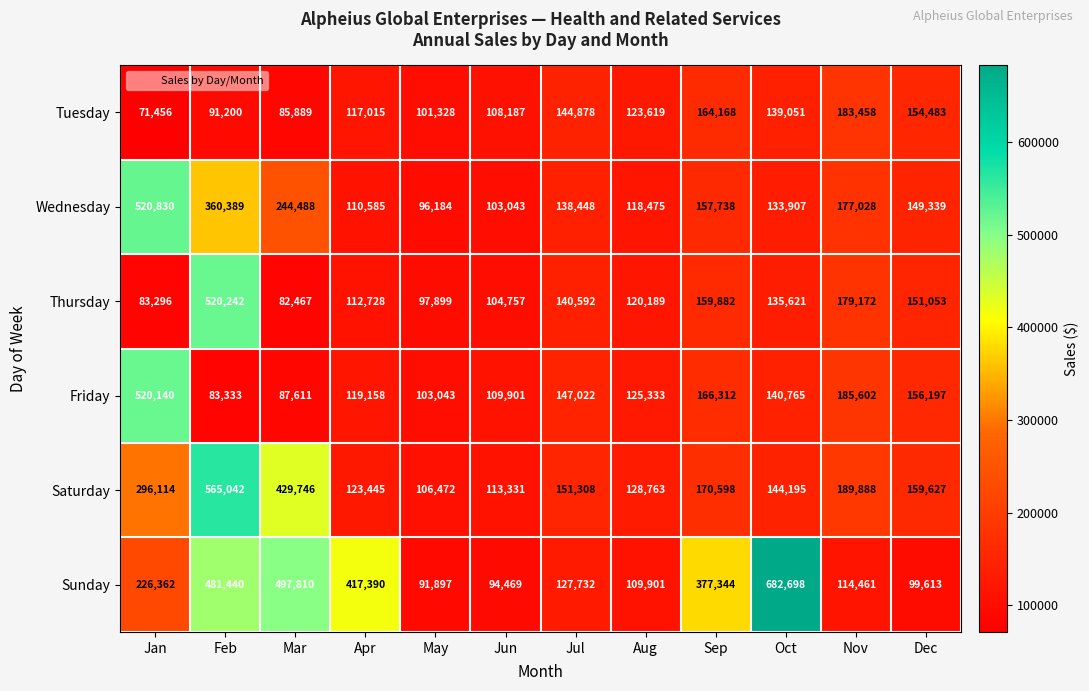

The value of Thursday at Jul is 83971. True or false?

False